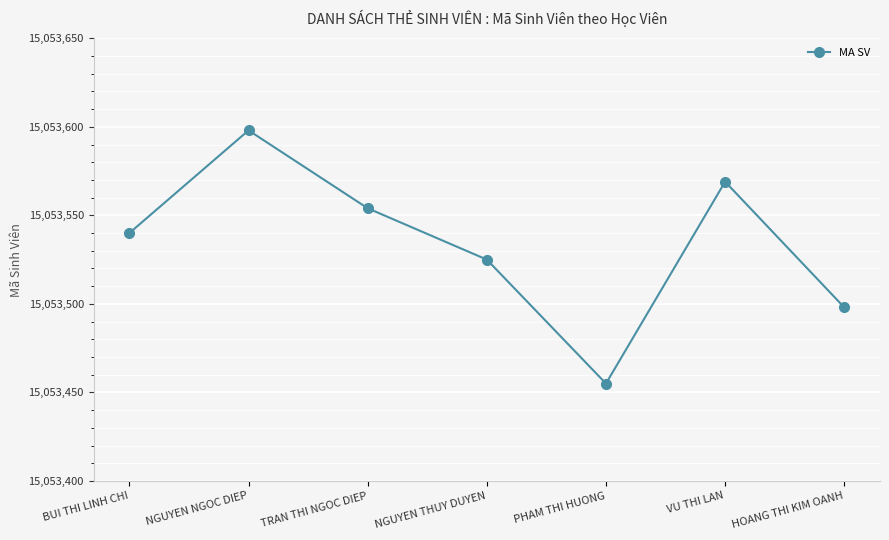

Rank the categories by value from lowest to highest.

PHAM THI HUONG, HOANG THI KIM OANH, NGUYEN THUY DUYEN, BUI THI LINH CHI, TRAN THI NGOC DIEP, VU THI LAN, NGUYEN NGOC DIEP